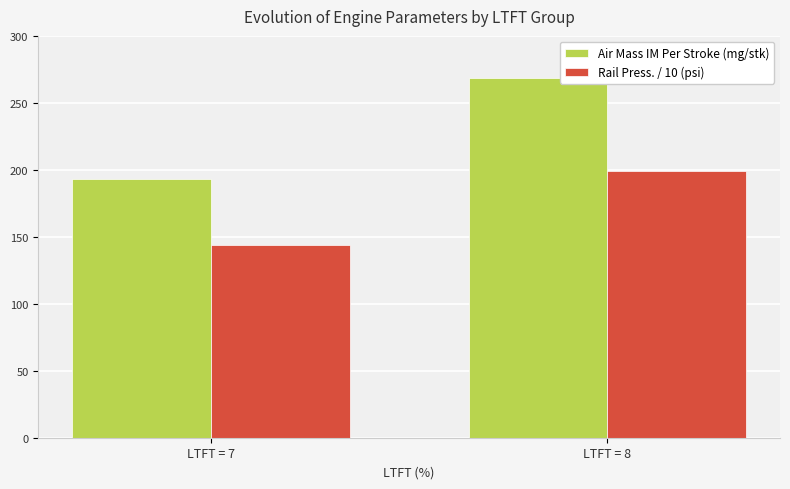

The Rail Press. / 10 (psi) series shows 144.0 at LTFT = 7. True or false?

True